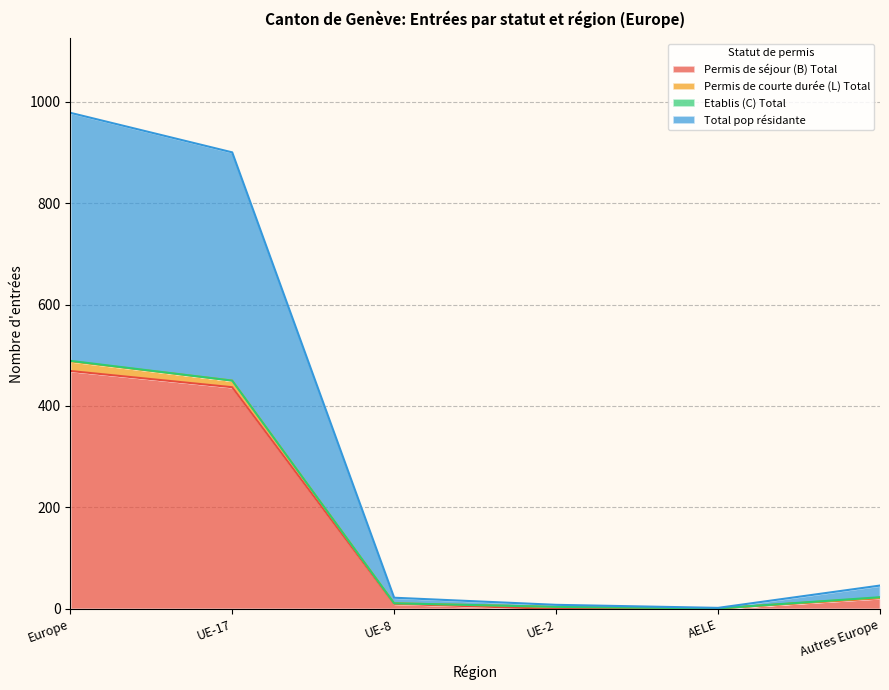

Does the chart display data point markers on the line(s)?

No